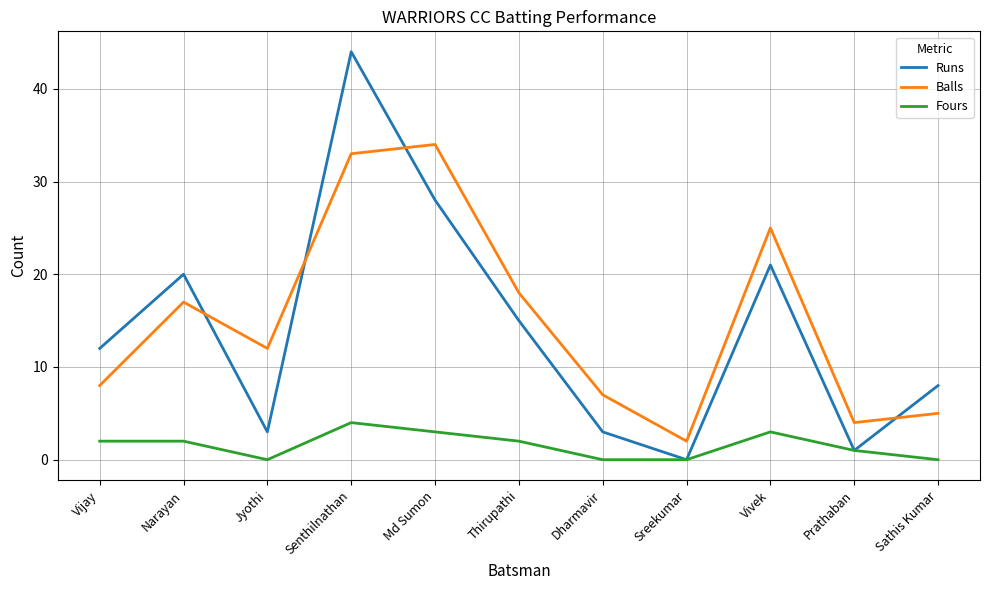

What is the sum of all Runs values?

155